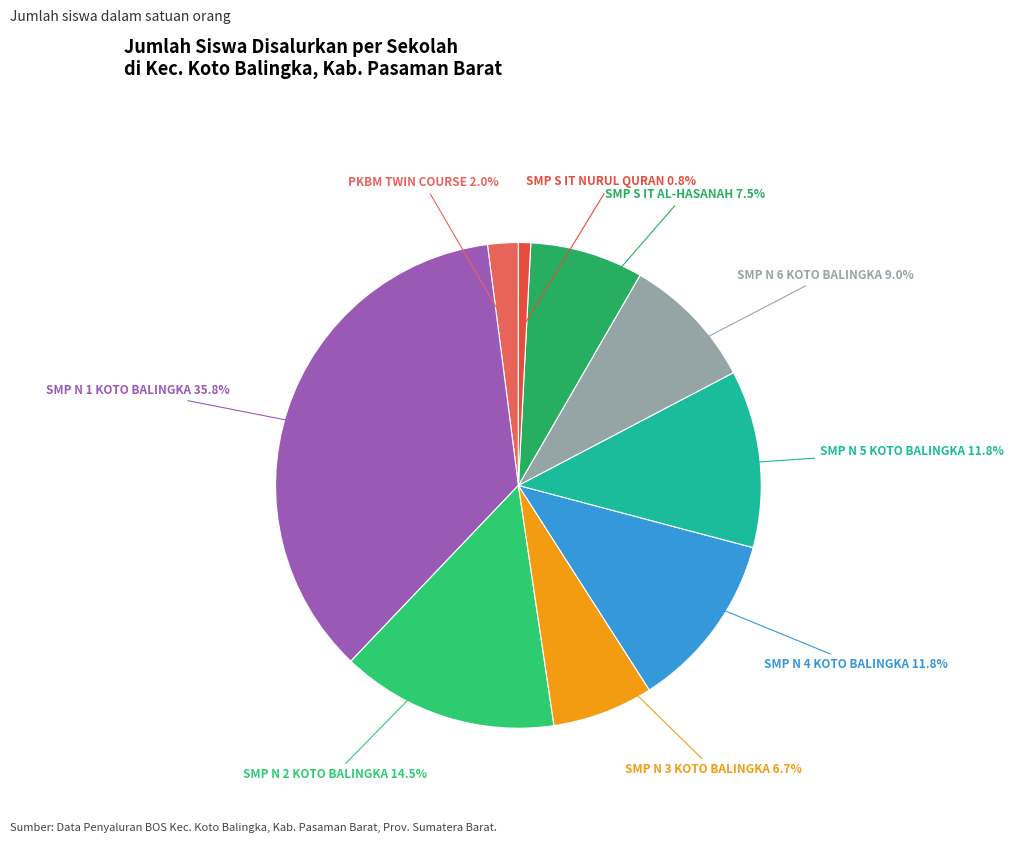

How many slices are in this pie chart?

9